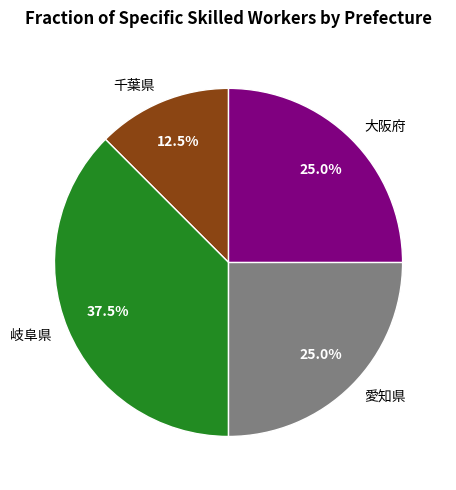

Which slice is the smallest?

千葉県